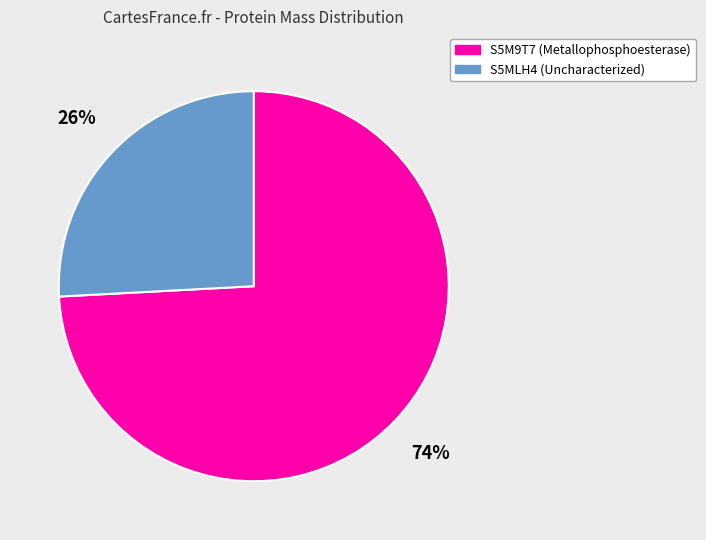

Rank the categories by value from highest to lowest.

S5M9T7 (Metallophosphoesterase), S5MLH4 (Uncharacterized)